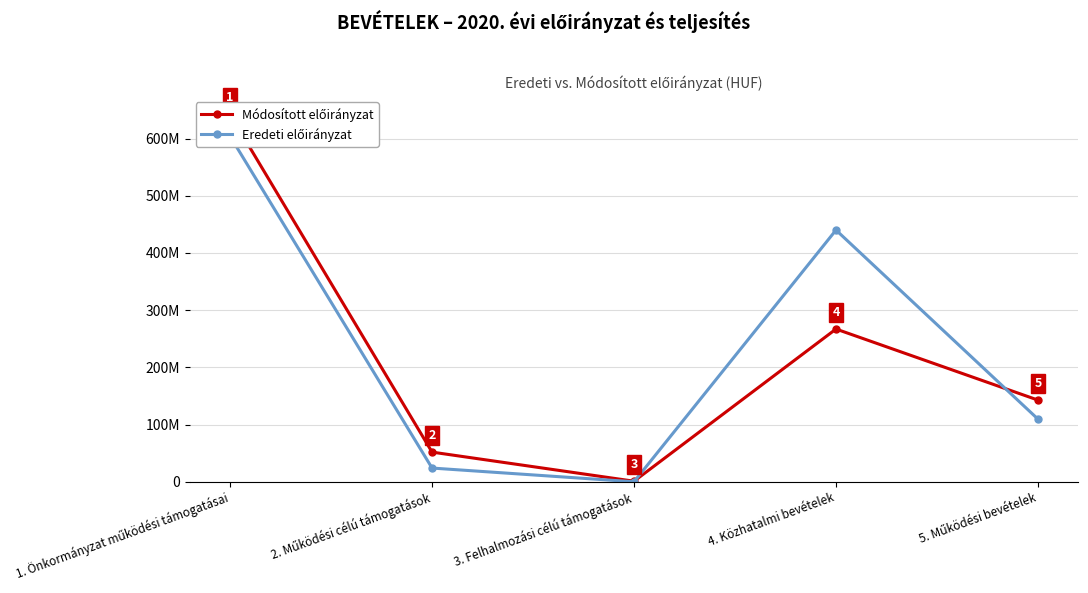

What is the average value of the Módosított előirányzat series?

220923842